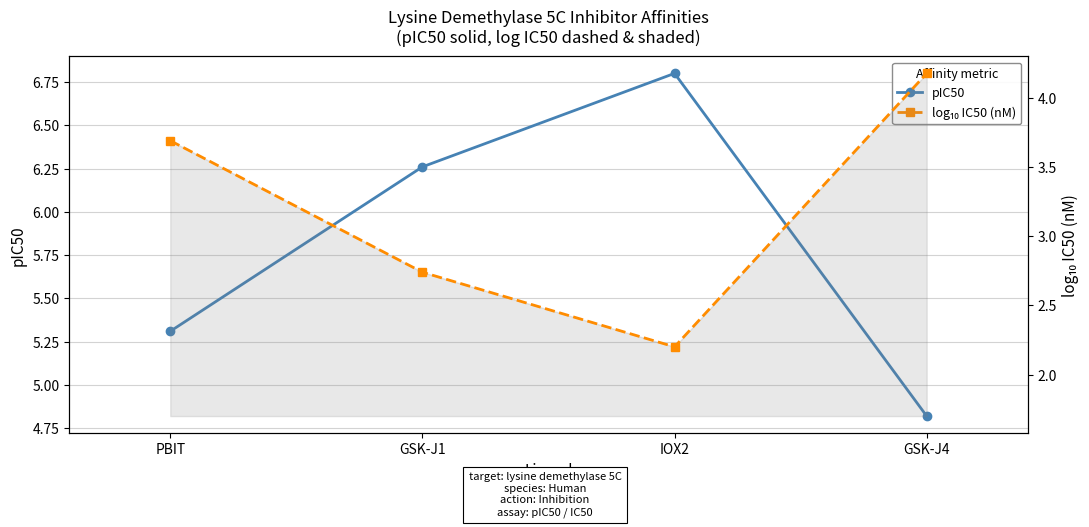

What is the difference between the pIC50 values at GSK-J4 and IOX2?

2.0